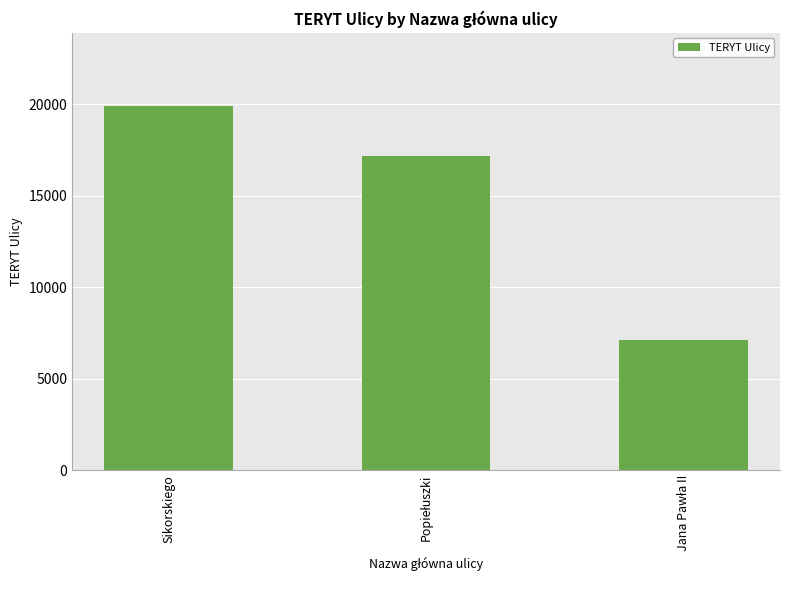

What is the sum of all values?

44176